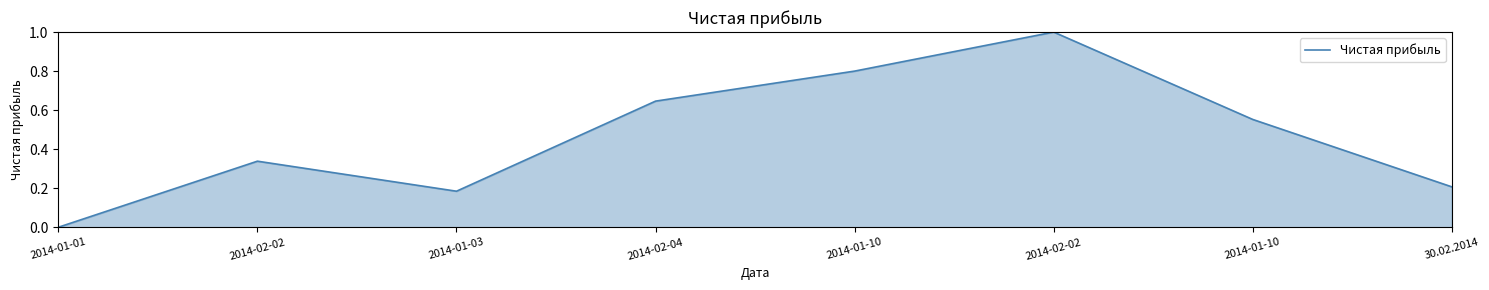

How many lines are shown in the chart?

1